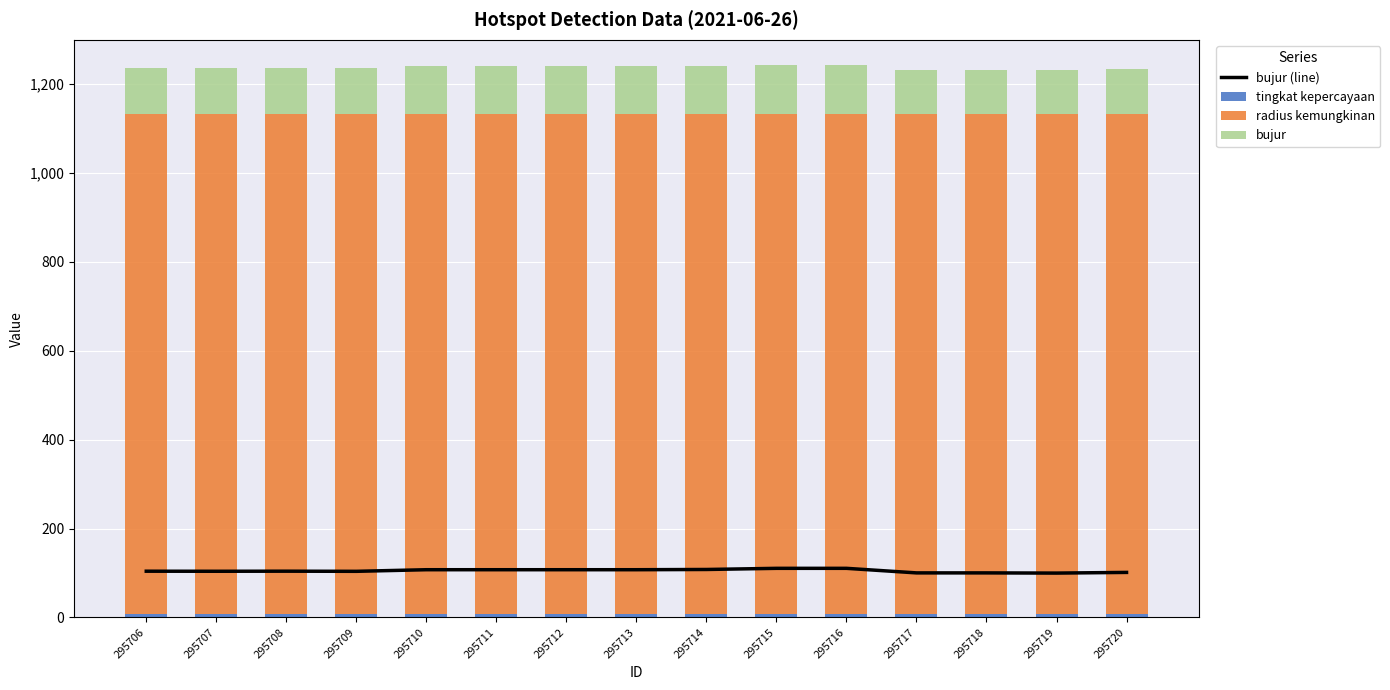

At which label does bujur first exceed 104?

295708